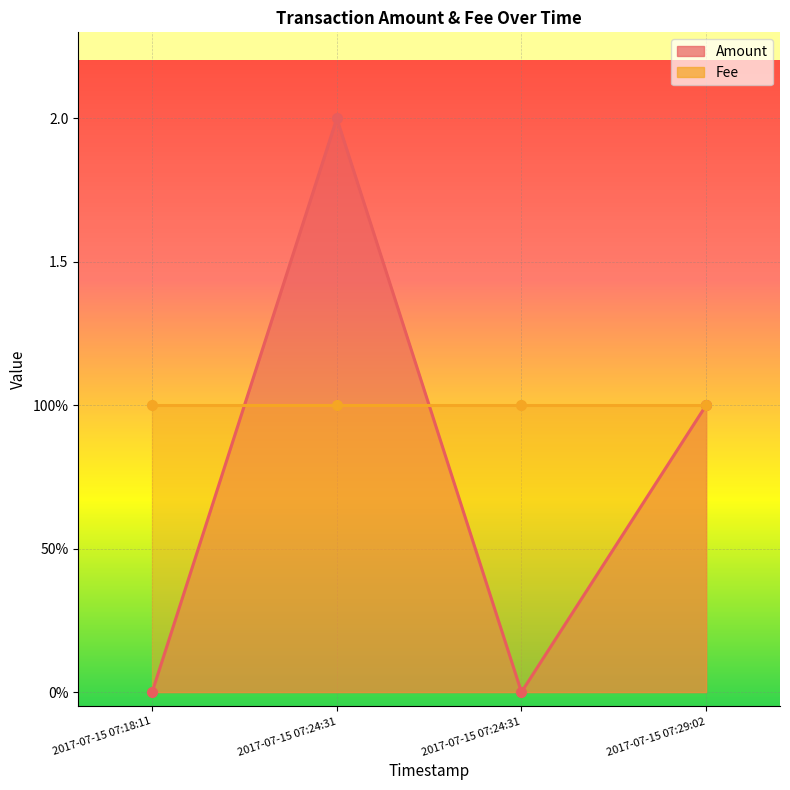

What is the value of the 4th point from the left?

1